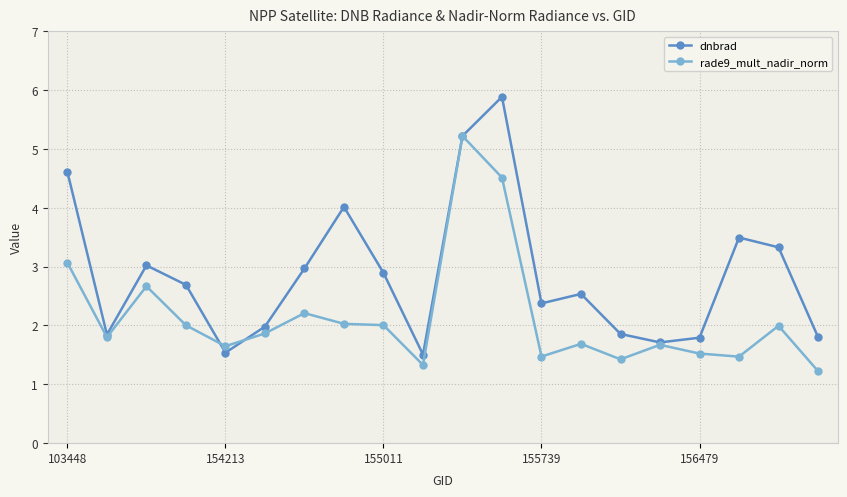

What is the value of the rade9_mult_nadir_norm point at the 8th from the left?

2.0